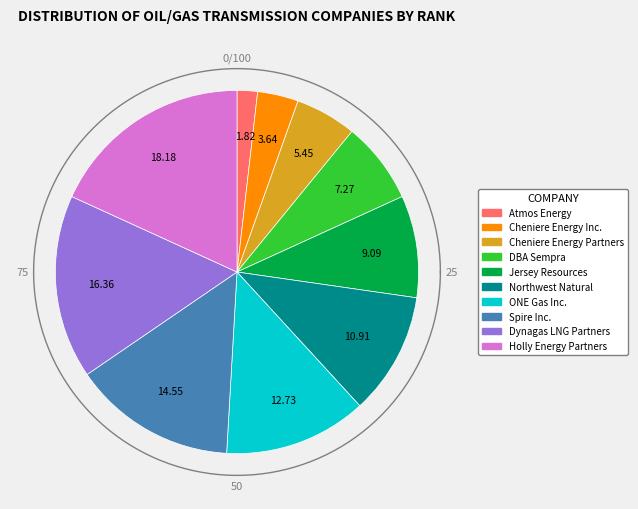

Which slice is the largest?

Holly Energy Partners